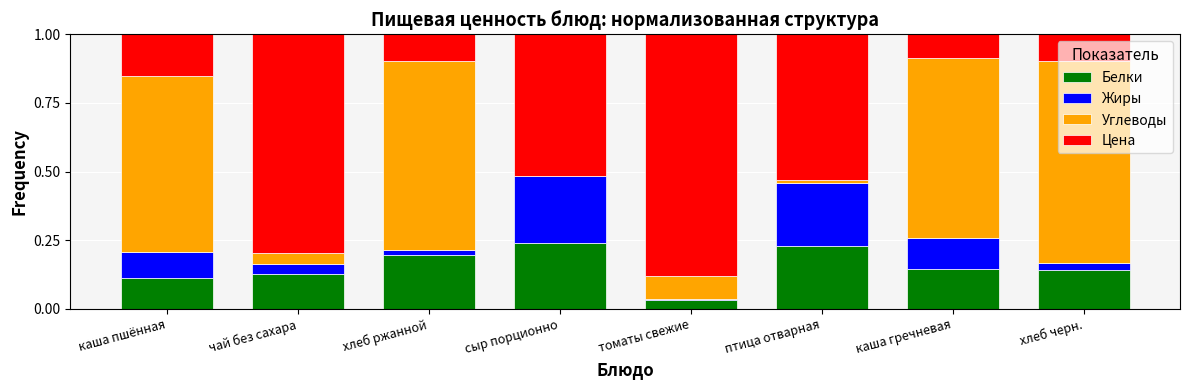

What is the total value across all series at чай без сахара?

1.0